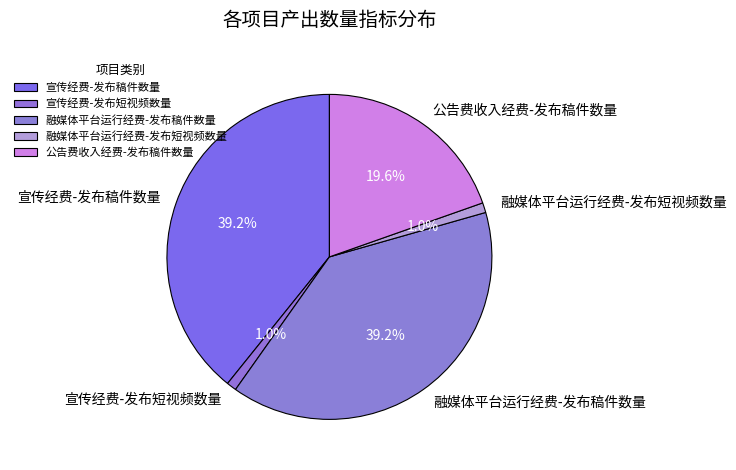

Is 宣传经费-发布短视频数量 the majority of the pie?

No